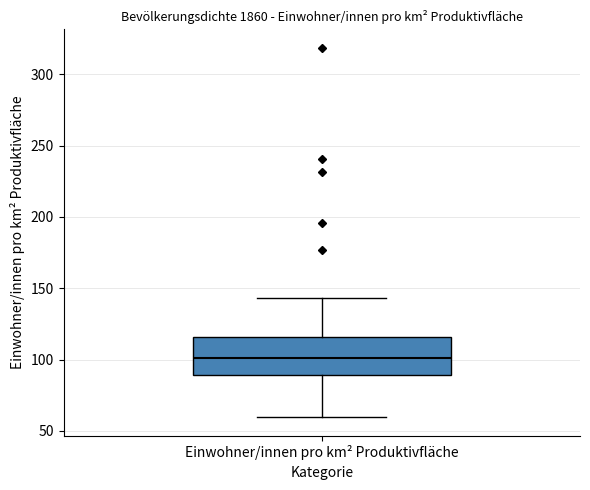

Where is the upper edge of the box for Einwohner/innen pro km² Produktivfläche on the y-axis? The values are not printed on the chart, so give them approximately, as read against the axis.

115